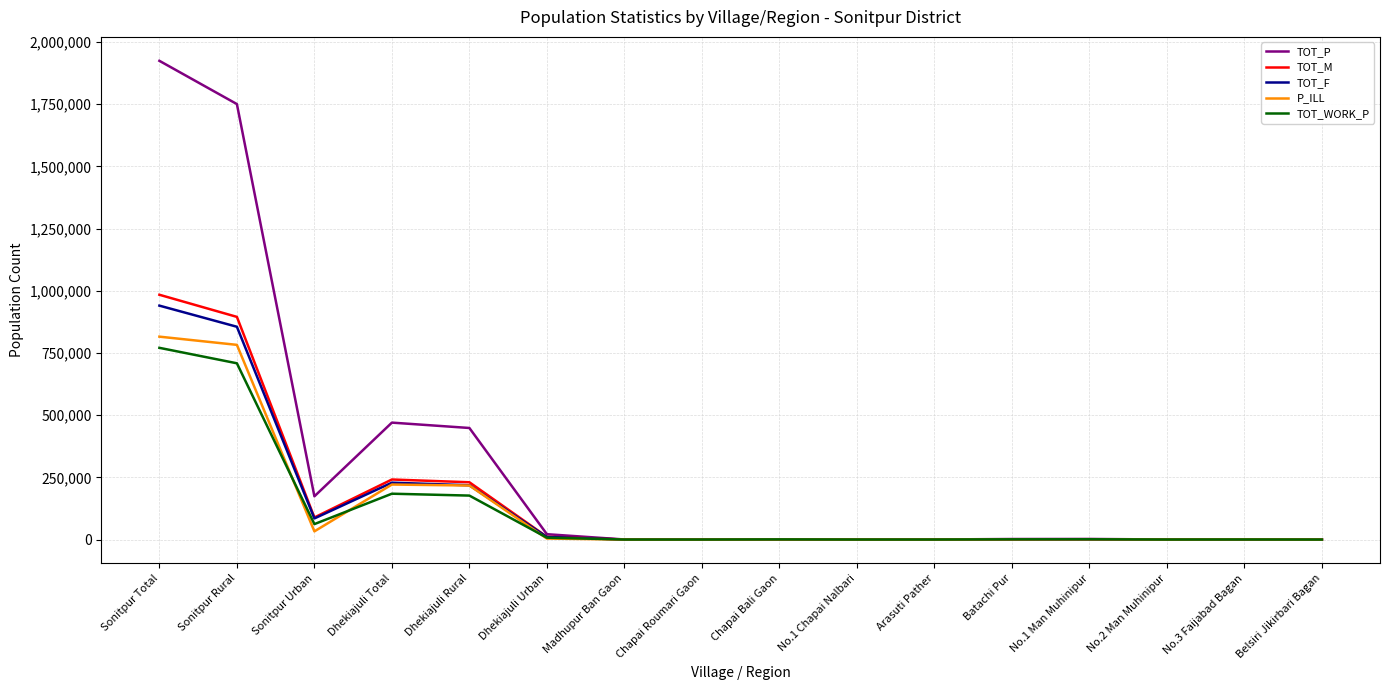

Which series has the largest range (max minus min)?

TOT_P